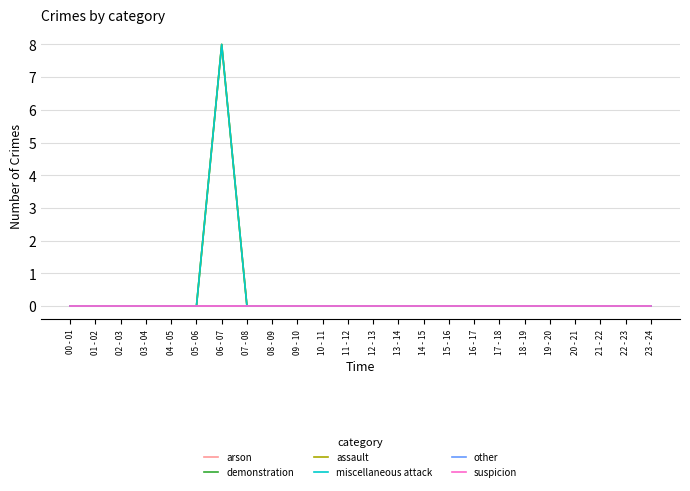

The demonstration series shows -3 at 20 - 21. True or false?

False